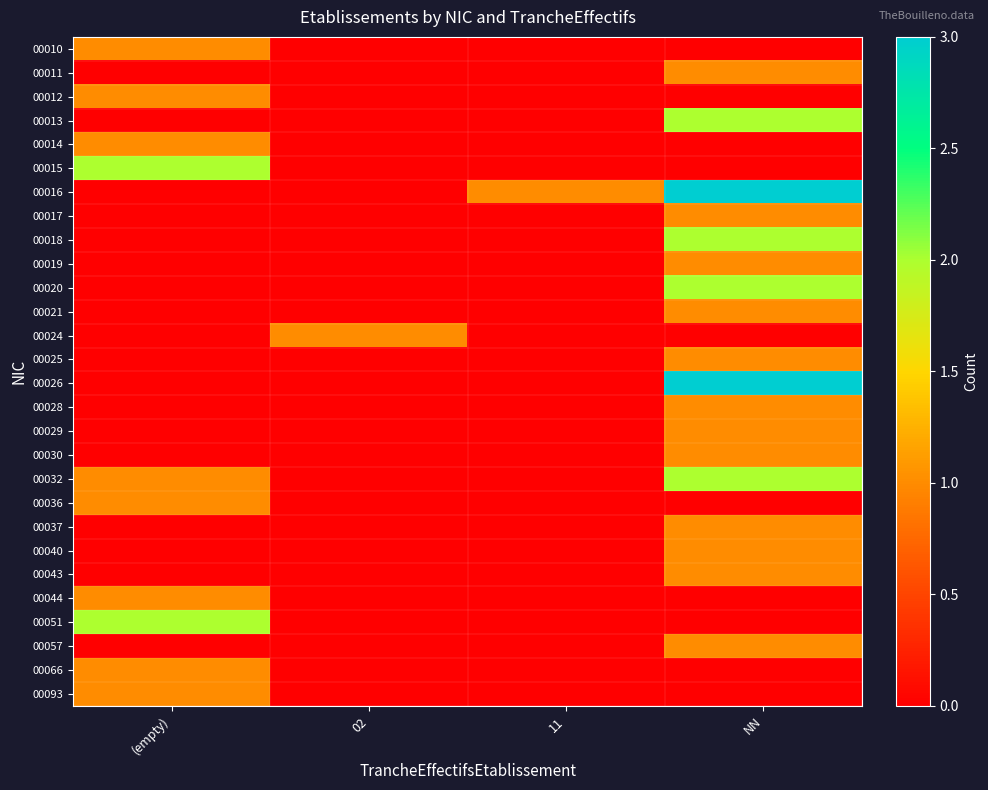

Which series has the largest total across all categories?

00016